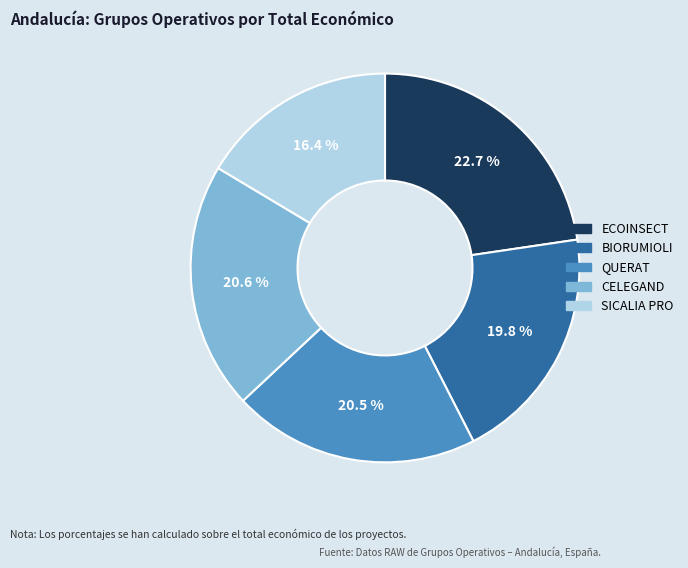

Which has a higher value, BIORUMIOLI or ECOINSECT?

ECOINSECT